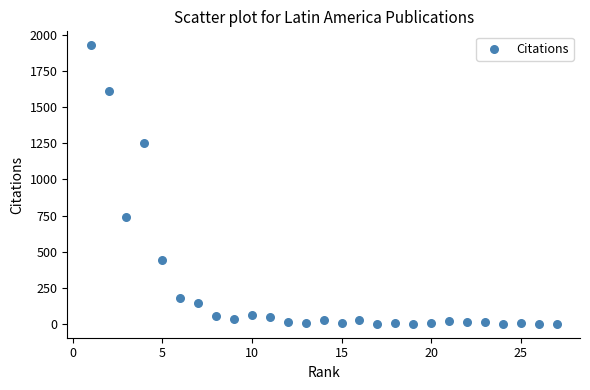

What Y value in the scatter plot is closest to 964?

743